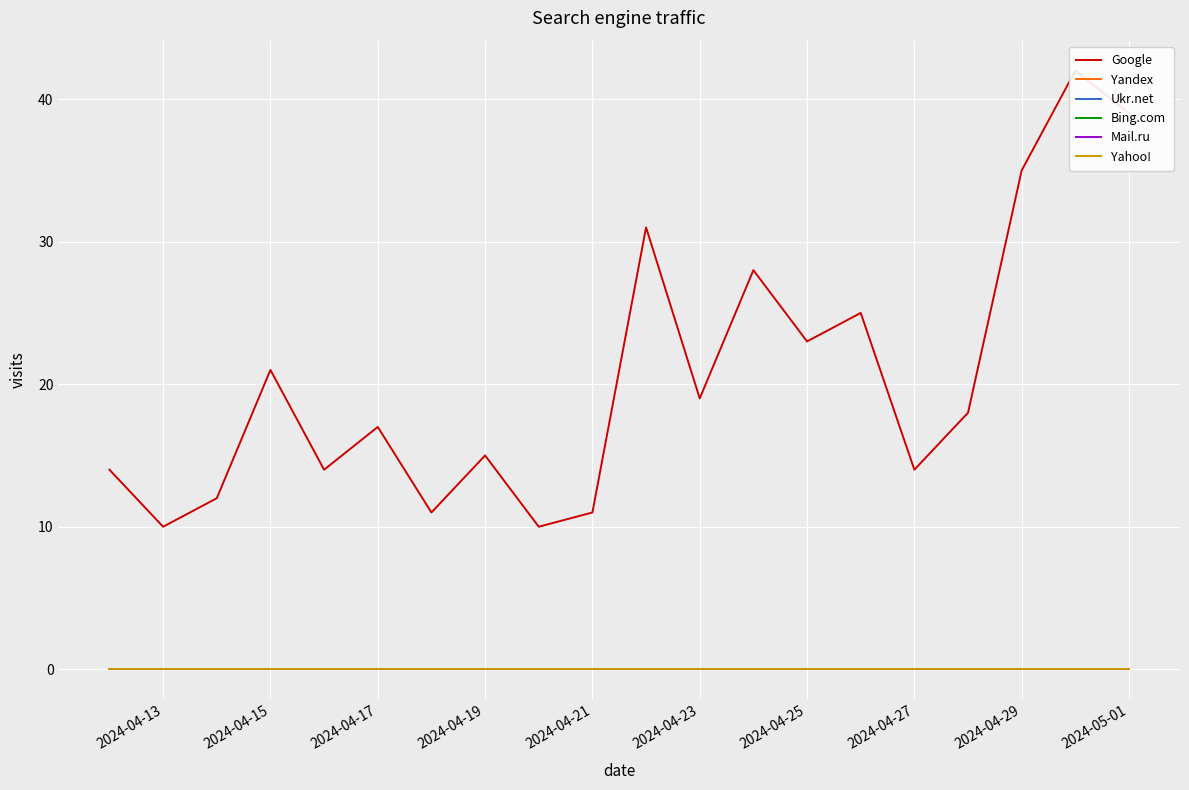

Reading right to left, list all the values displayed in this chart.

Google: 39	42	35	18	14	25	23	28	19	31	11	10	15	11	17	14	21	12	10	14
Yandex: 0	0	0	0	0	0	0	0	0	0	0	0	0	0	0	0	0	0	0	0
Ukr.net: 0	0	0	0	0	0	0	0	0	0	0	0	0	0	0	0	0	0	0	0
Bing.com: 0	0	0	0	0	0	0	0	0	0	0	0	0	0	0	0	0	0	0	0
Mail.ru: 0	0	0	0	0	0	0	0	0	0	0	0	0	0	0	0	0	0	0	0
Yahoo!: 0	0	0	0	0	0	0	0	0	0	0	0	0	0	0	0	0	0	0	0